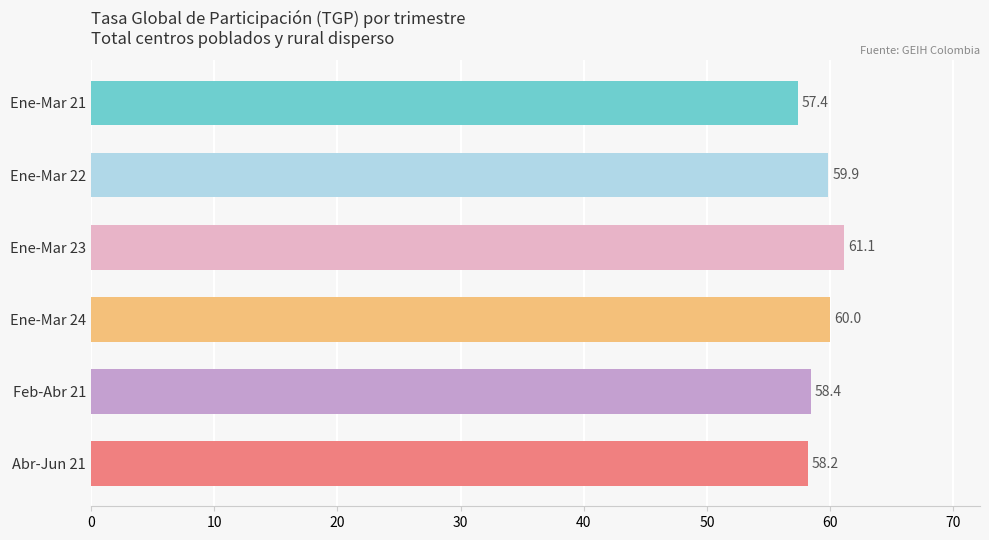

How many bars are there in total?

6